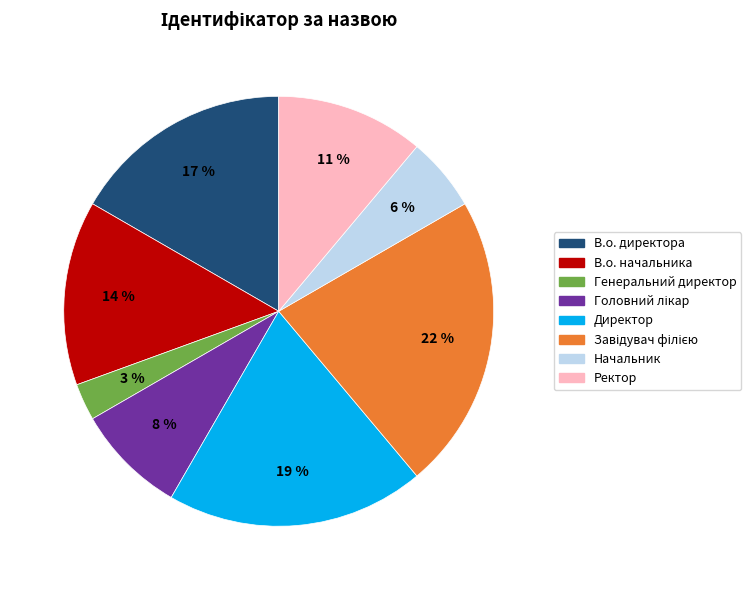

How many slices are in this pie chart?

8